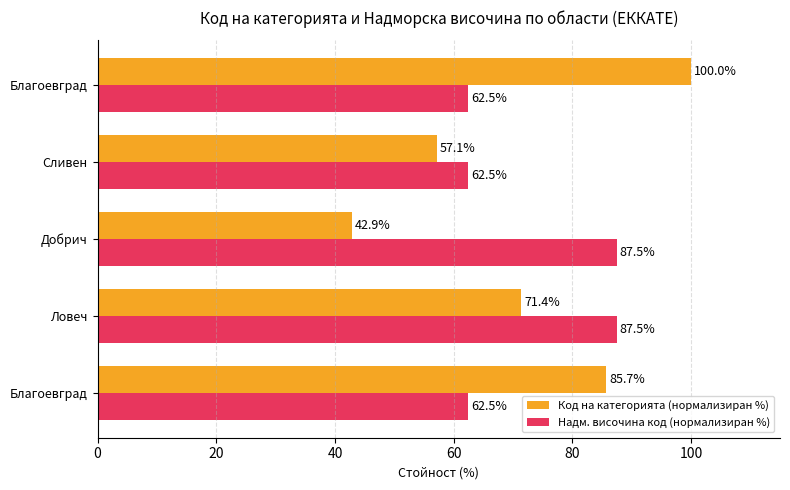

What is the average value of the Код на категорията (нормализиран %) series?

71.4